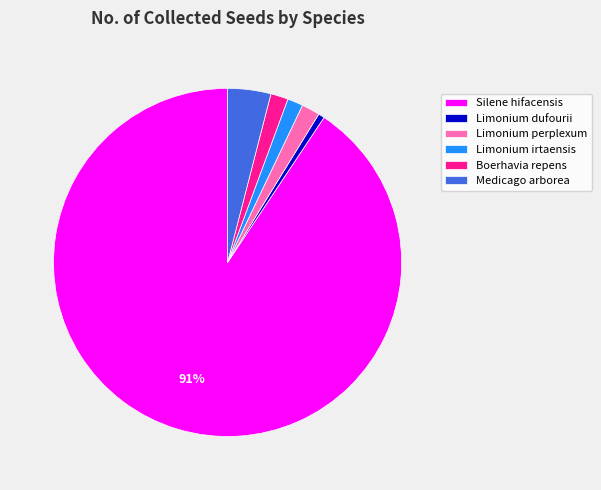

Do Boerhavia repens and Limonium dufourii together represent more than half of the pie?

No